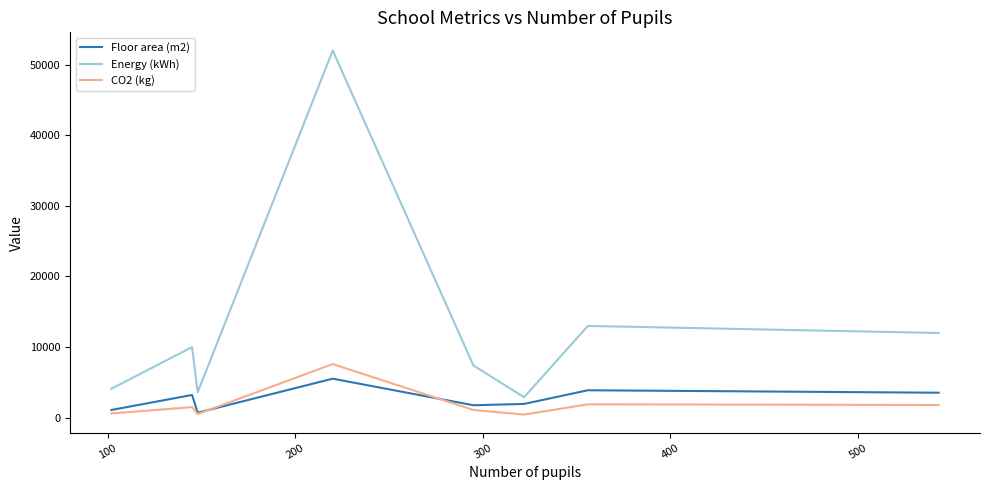

How many distinct data groups are displayed?

3